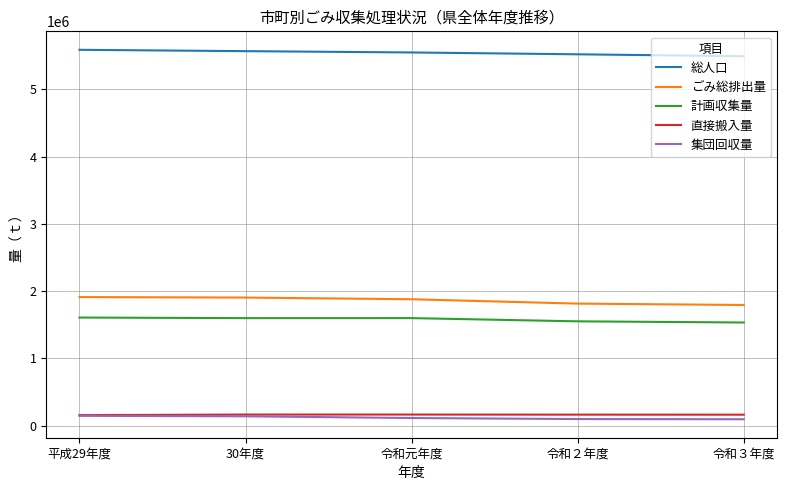

What is the average value of the 計画収集量 series?

1578048